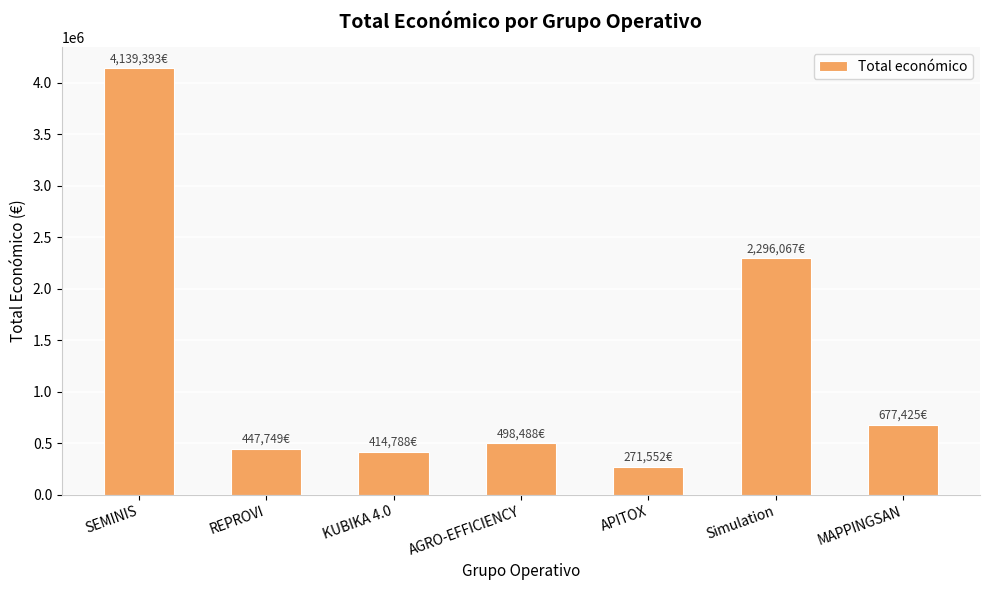

What is the minimum value shown in the chart?

271552